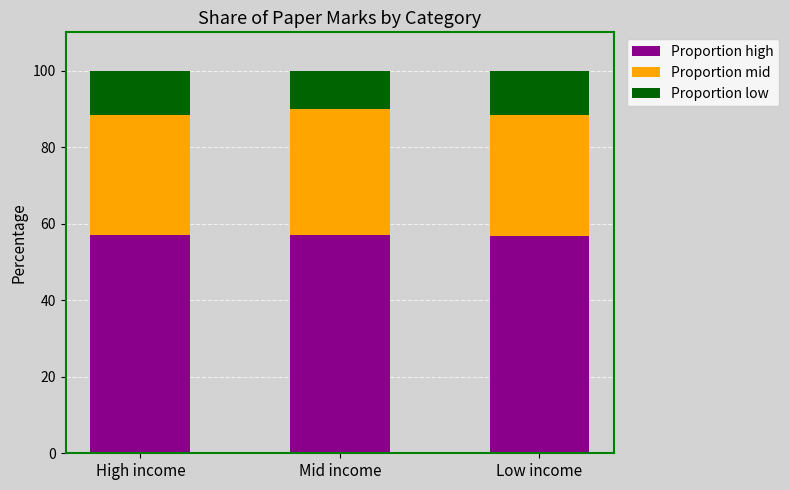

What is the approximate value of Proportion high at Mid income?

57.1